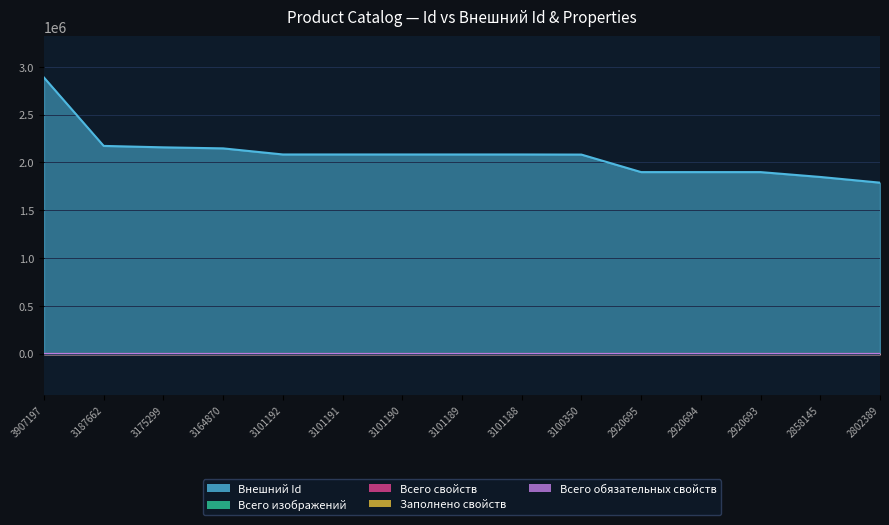

Where is the first local minimum for Внешний Id?

3101189